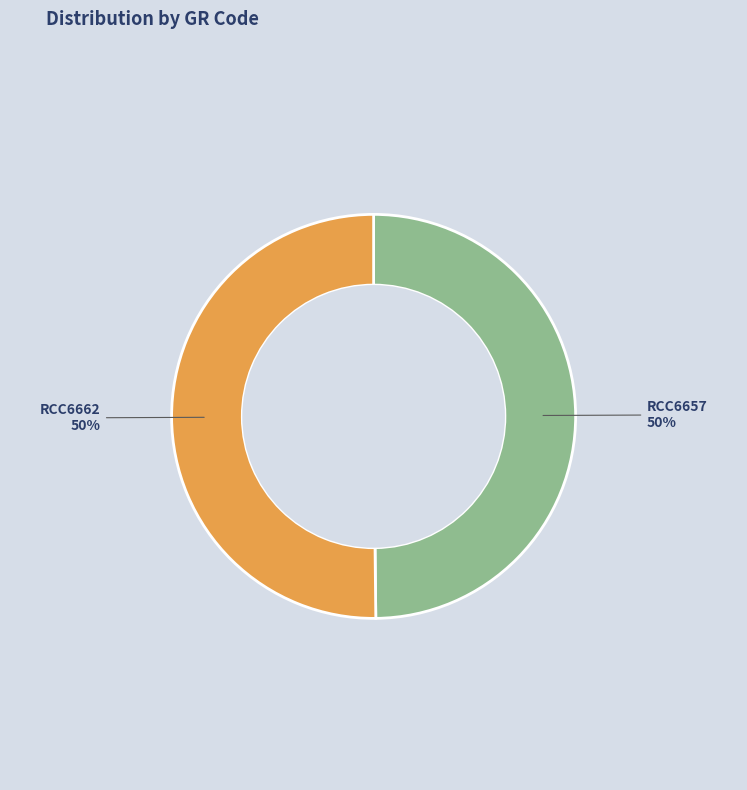

Count the number of slices in the pie.

2